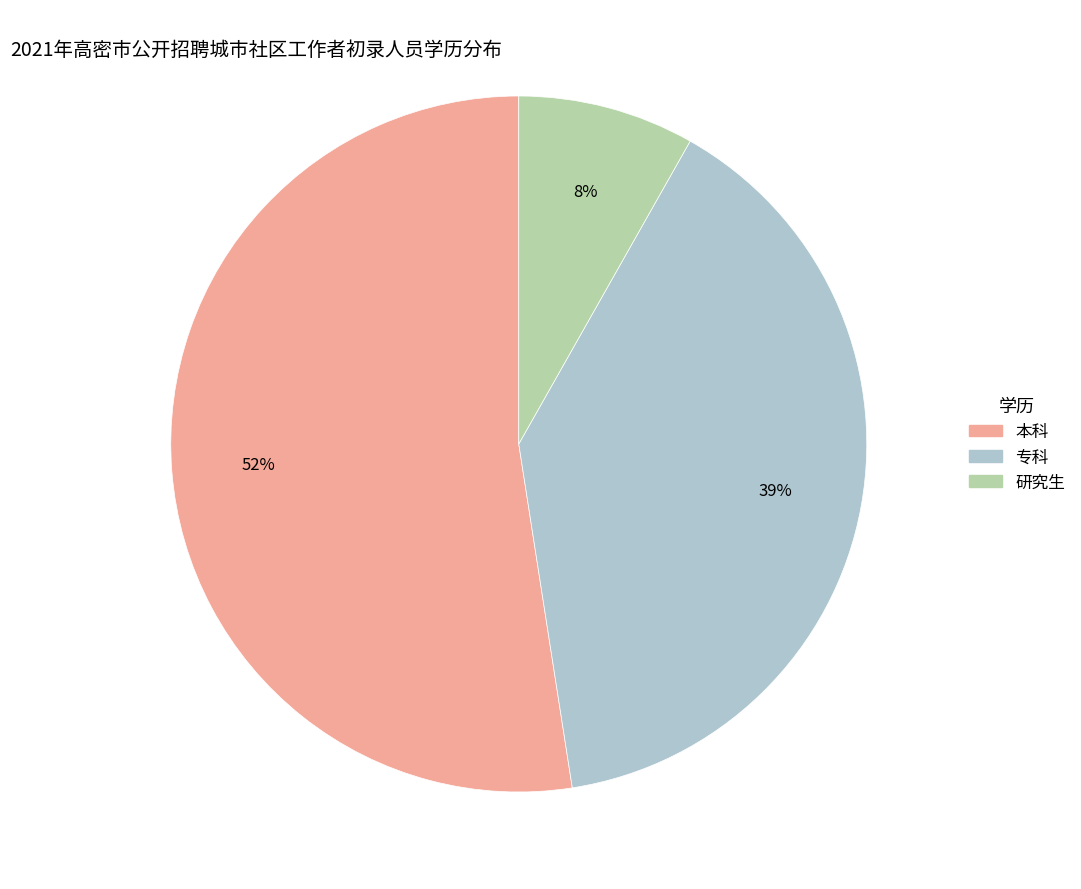

Which category has the biggest portion of the pie?

本科